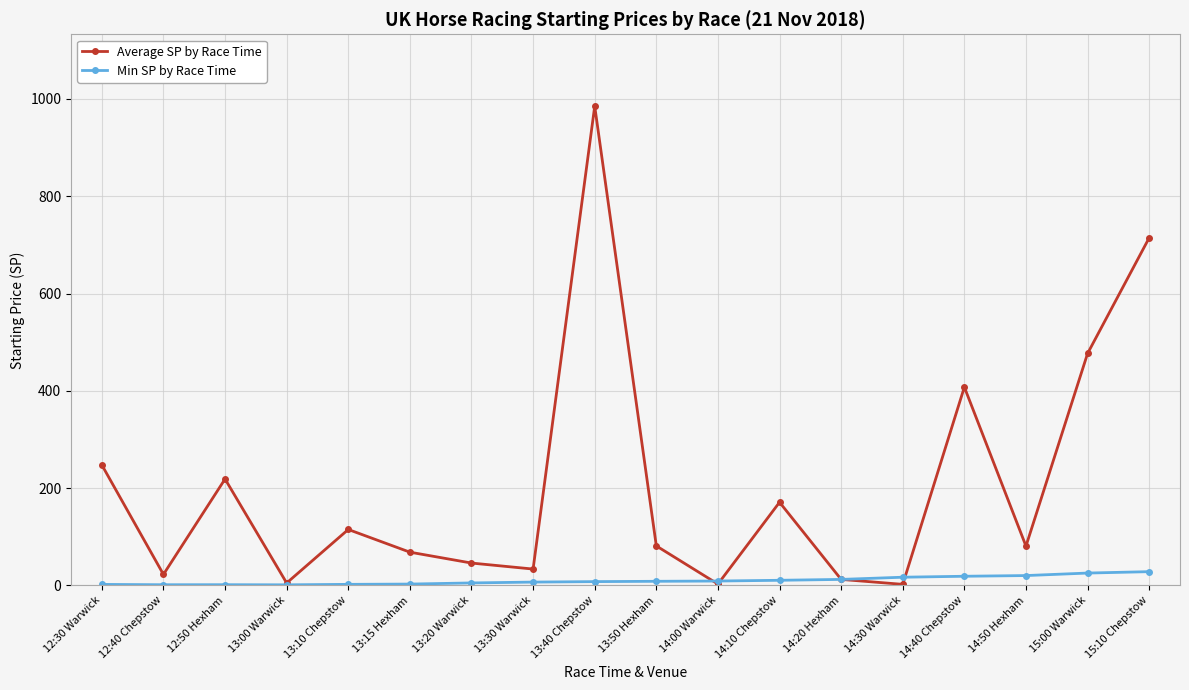

At which category does the chart reach its peak across all series?

13:40 Chepstow